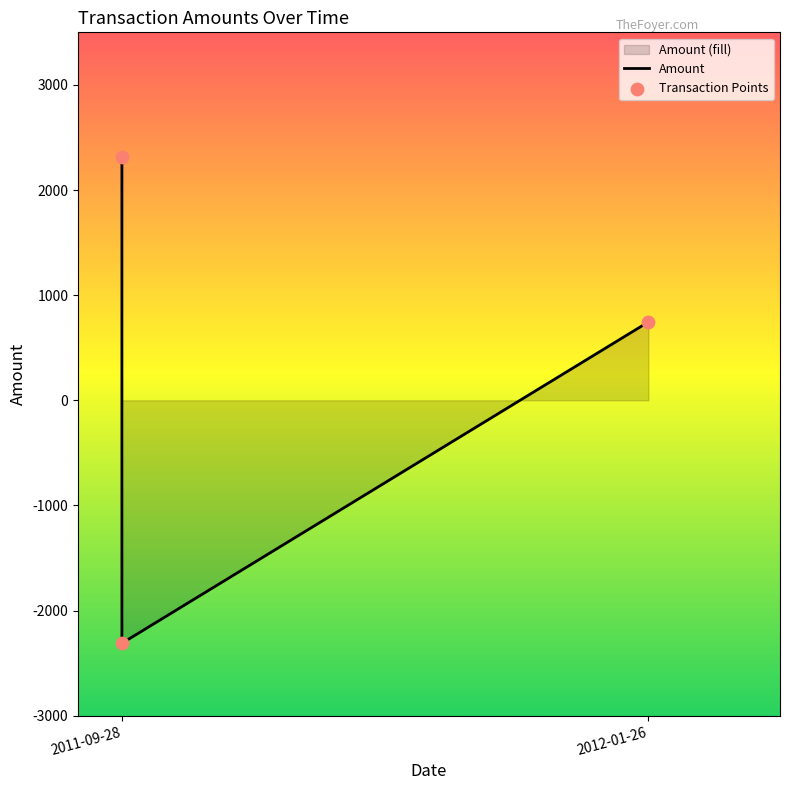

At how many categories does at least one series exceed -542?

2